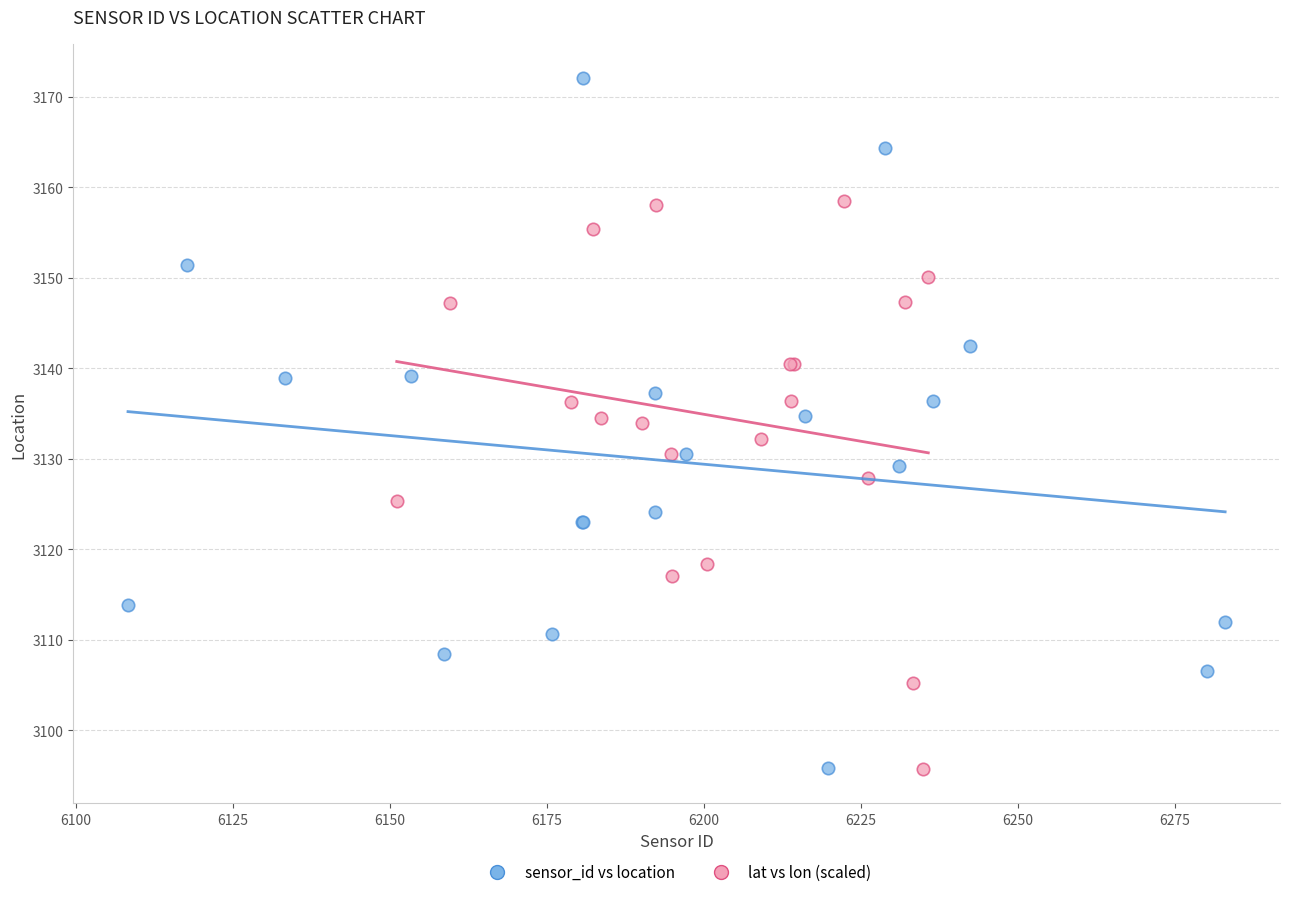

Which series reaches the maximum Y coordinate?

sensor_id vs location